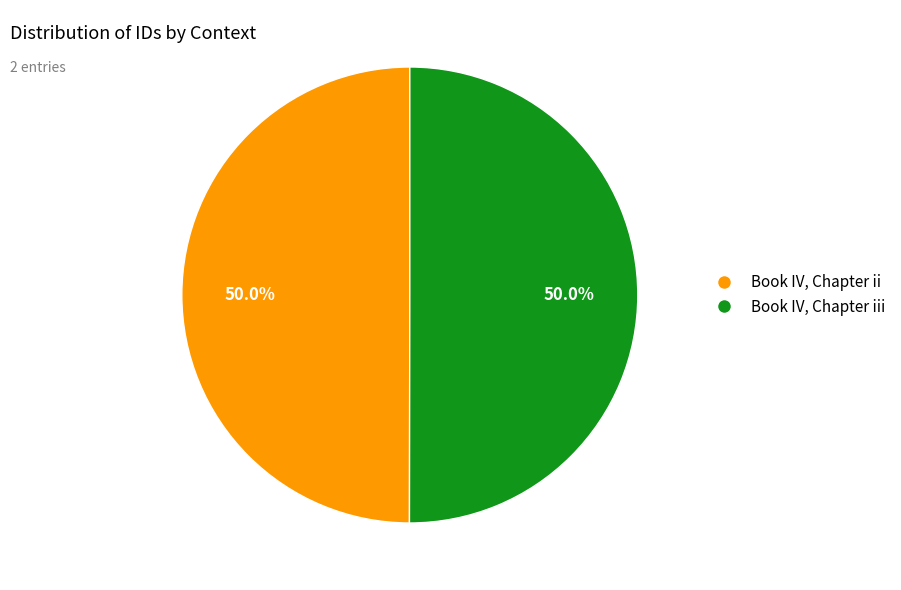

The Book IV, Chapter iii slice represents 50% of the pie. True or false?

True